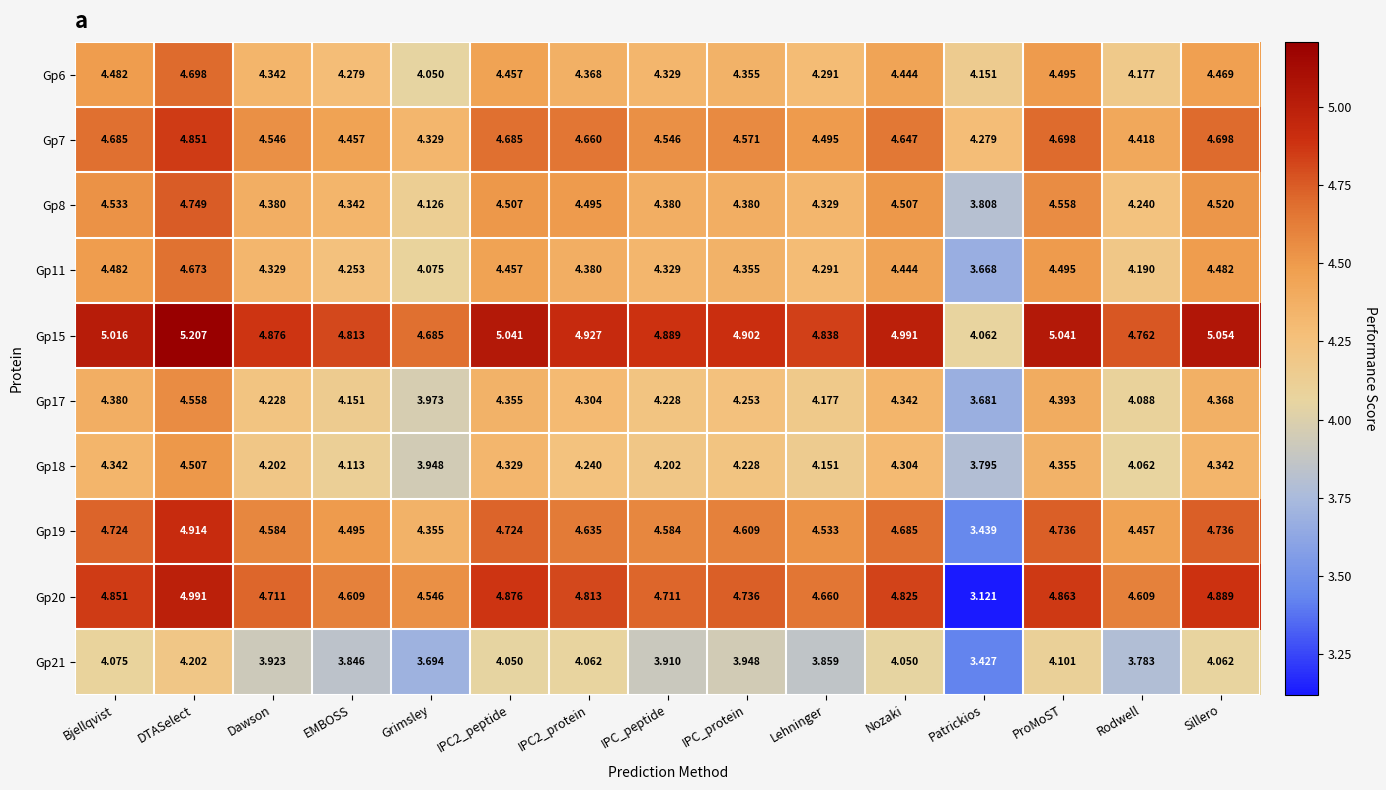

Where is Gp8 nearest to the value 4?

Grimsley